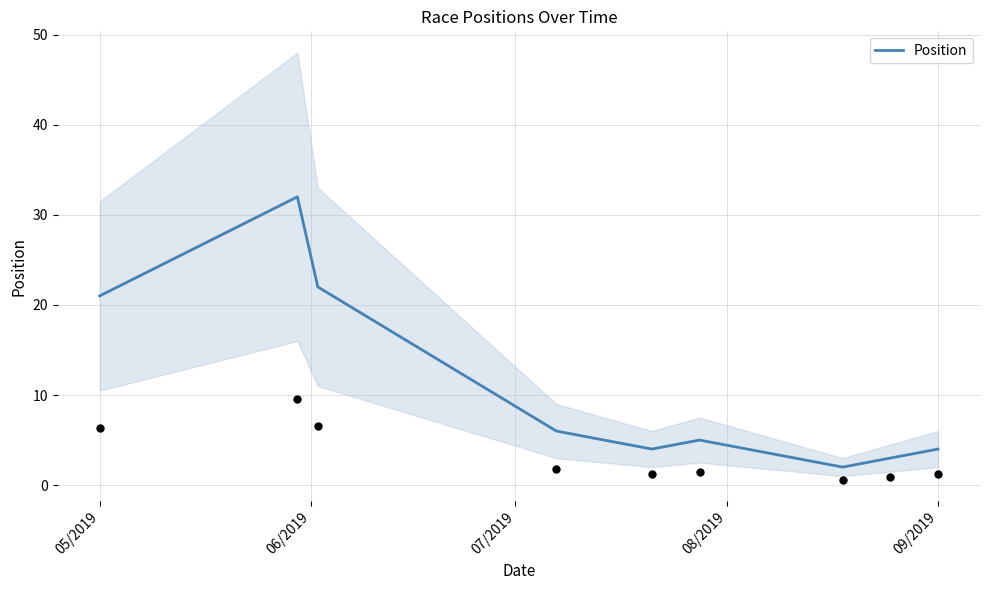

What is the ratio of the value at 05/2019 to the value at 06/2019?

0.7